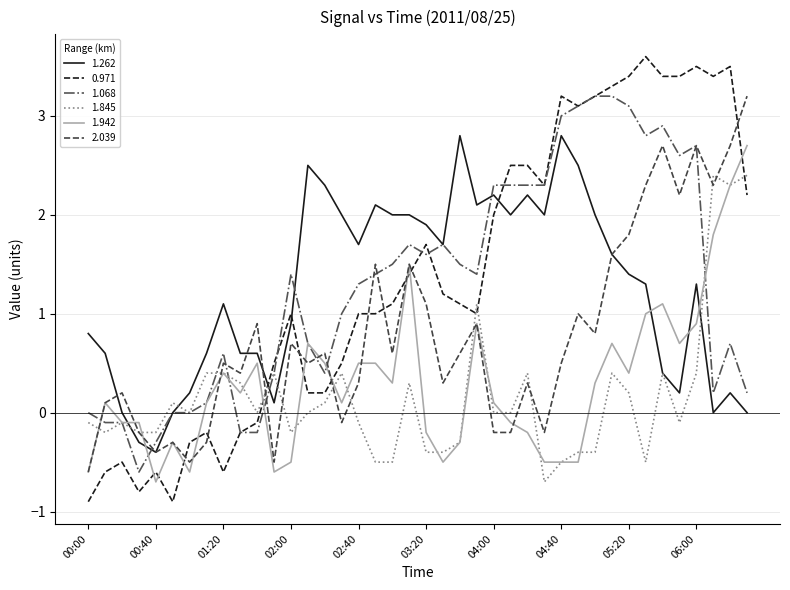

Which series has the largest total across all categories?

0.971